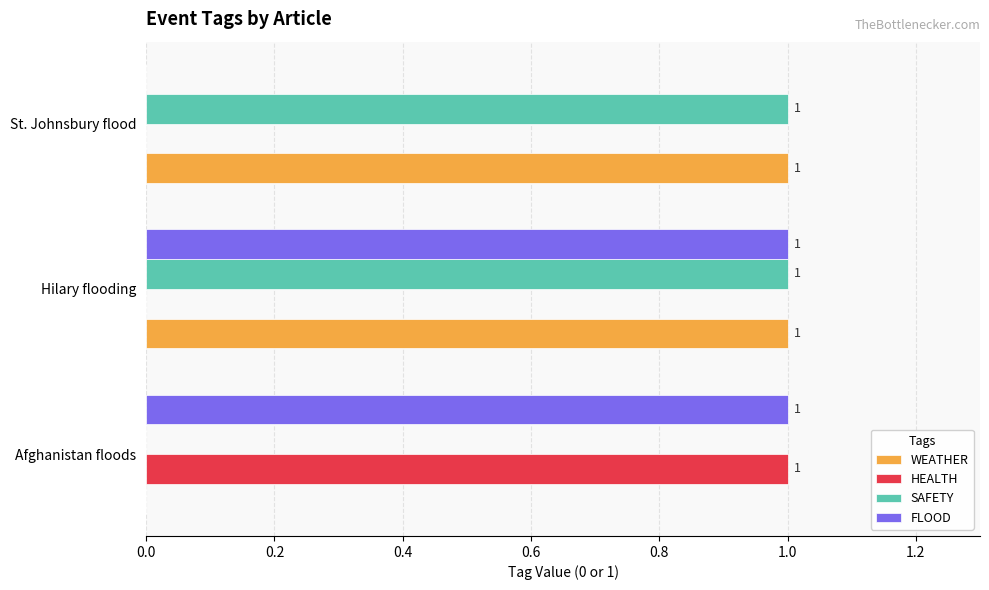

Where is SAFETY nearest to the value 0?

Afghanistan floods